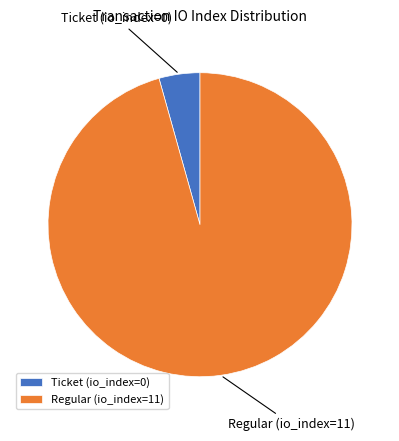

True or false: Regular (io_index=11) accounts for 96% of the total.

True